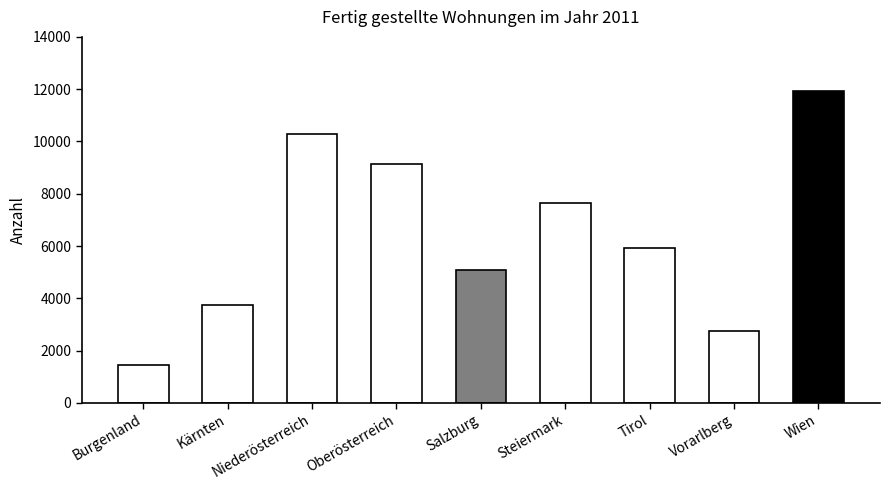

What is the sum of all values?

57984